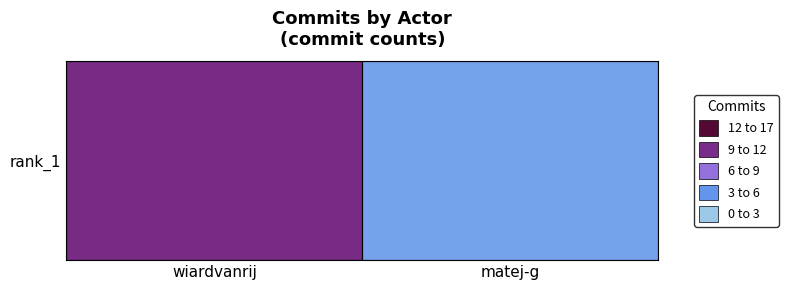

Count the values in the range 4 to 13.

2